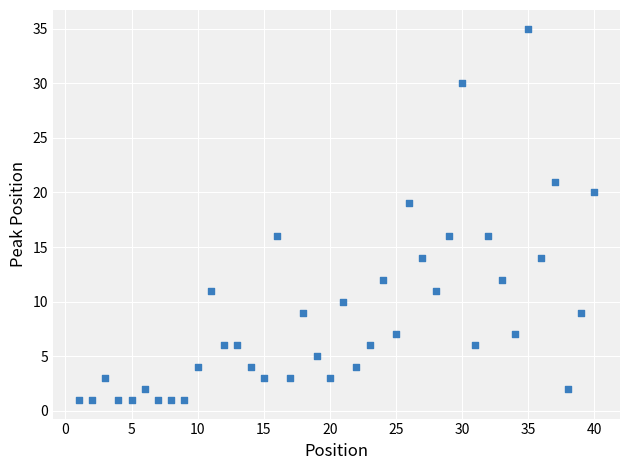

What Y value in the scatter plot is closest to 18?

19